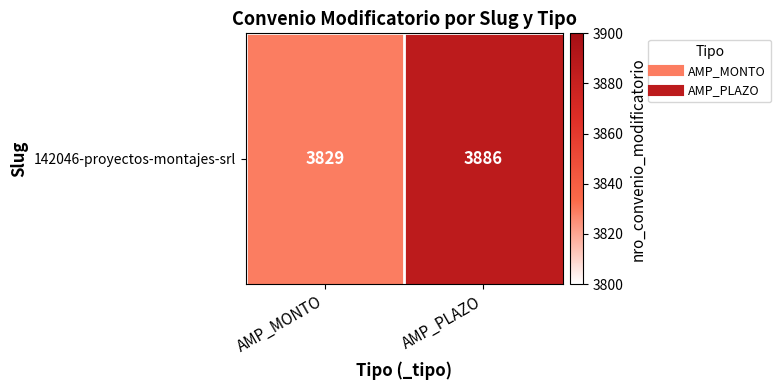

Rank the categories by value from highest to lowest.

AMP_PLAZO, AMP_MONTO